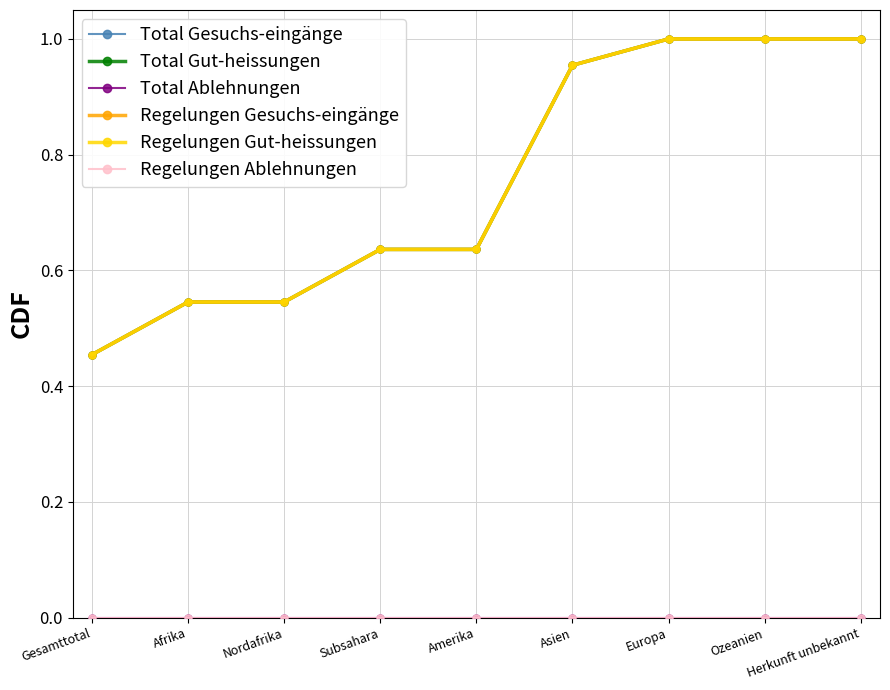

True or false: Regelungen Gut-heissungen has a value of 1.0 at Ozeanien.

True